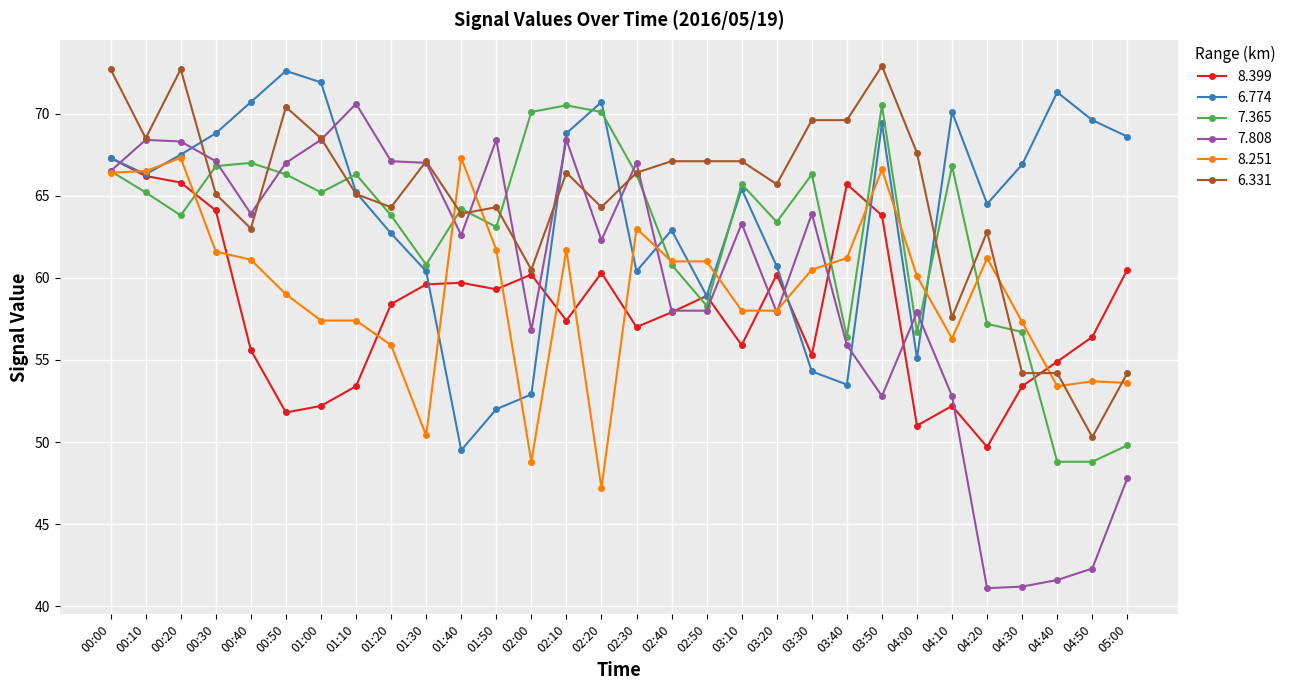

What is the total value across all series at 01:40?

367.2